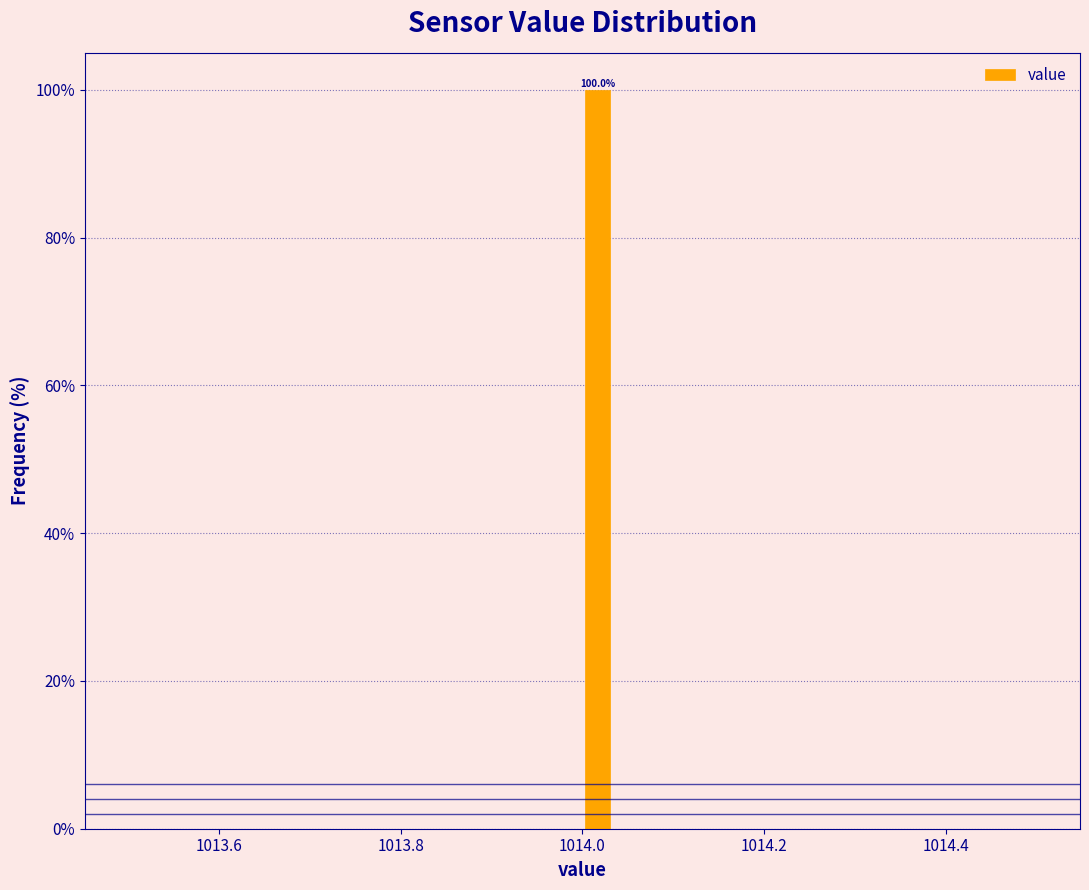

Around what value on the x-axis is the tallest bar? Give the approximate position of its centre, as read against the axis.

1014.02